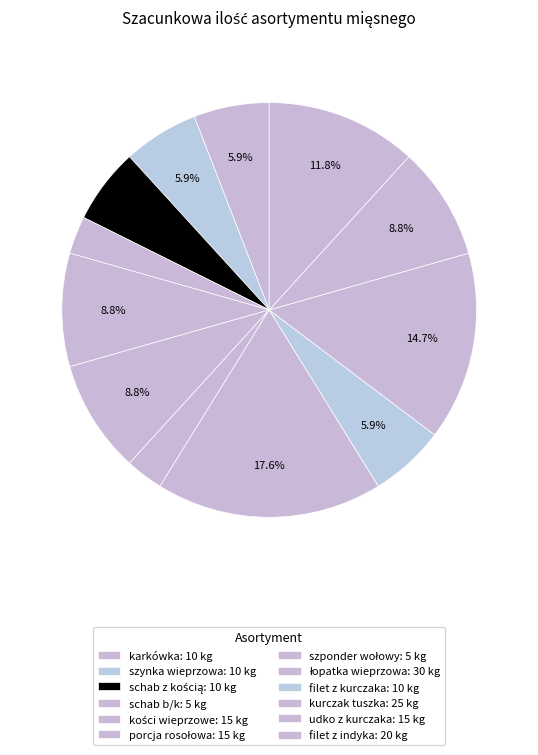

Is there a majority slice in this chart?

No